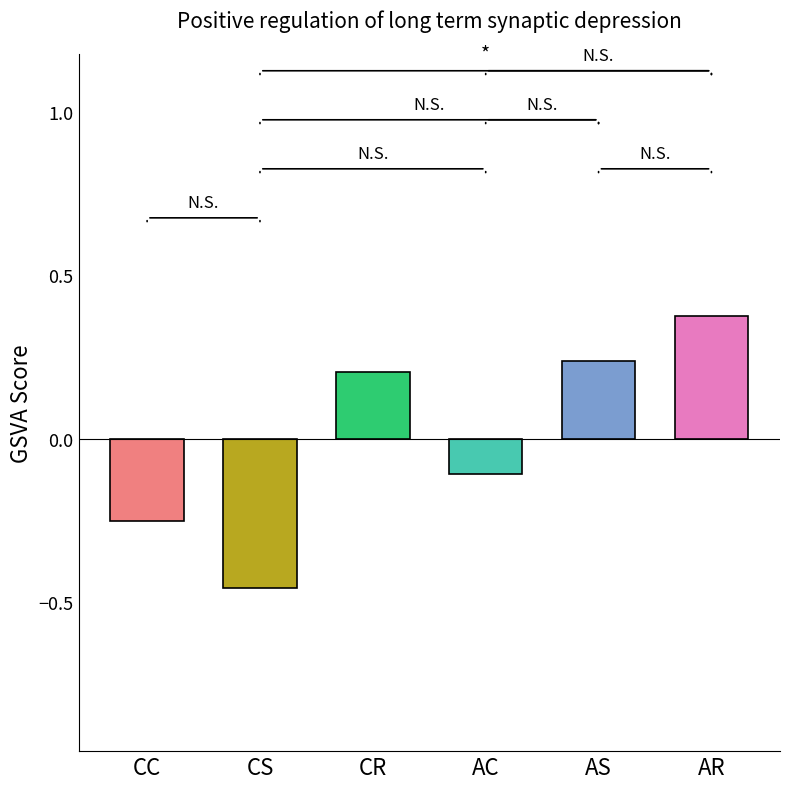

At which label does the data first exceed 0?

CR